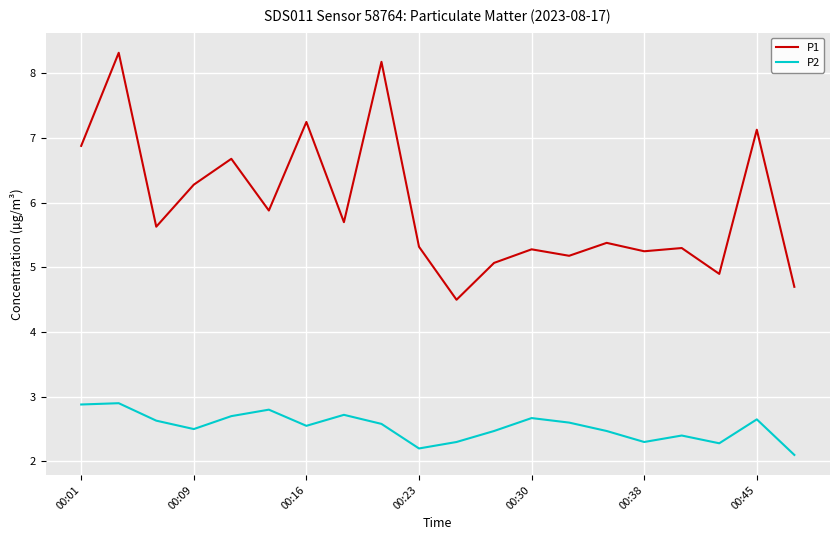

Which series has the widest spread of values?

P1